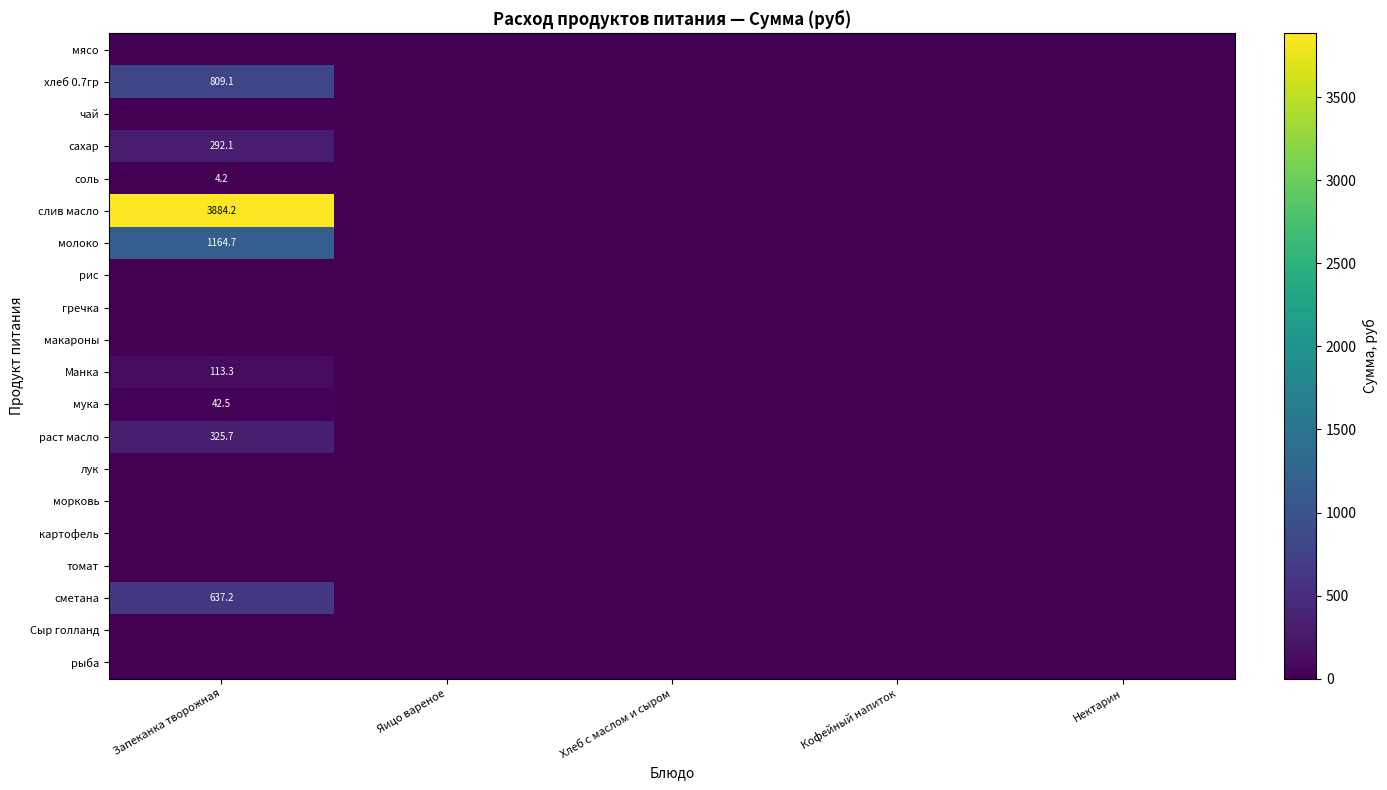

Which has a higher value, Кофейный напиток or Хлеб с маслом и сыром?

Кофейный напиток